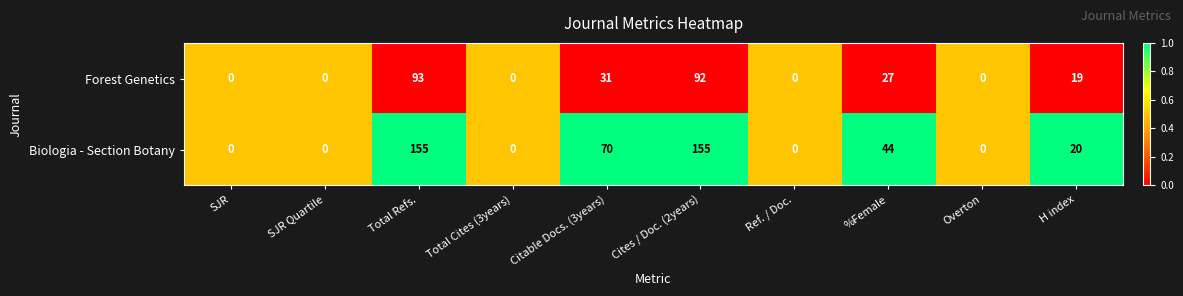

What is the maximum value shown in the chart?

155